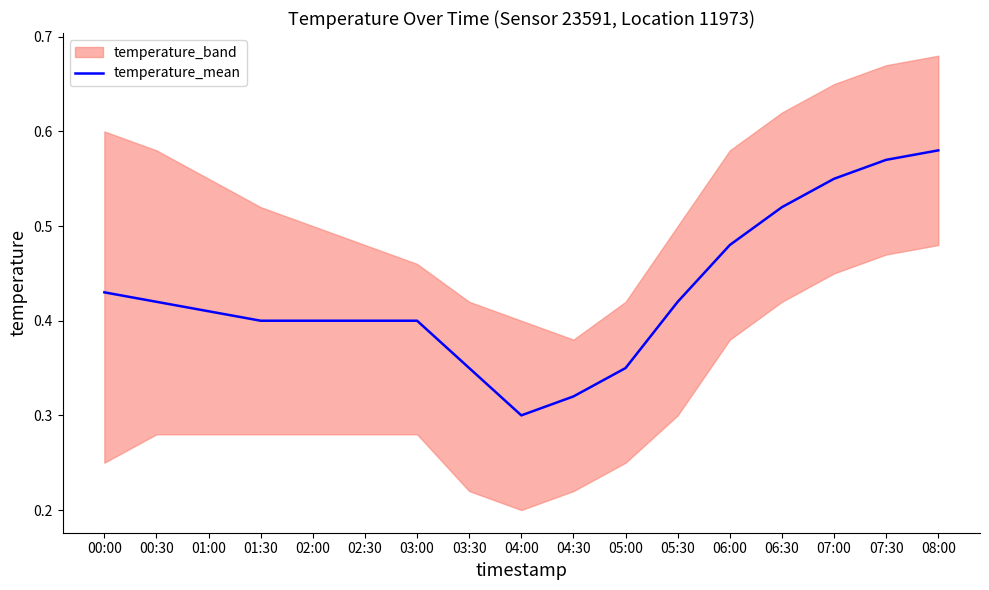

Reading left to right, transcribe all the data shown in this chart.

00:00=0.4	00:30=0.4	01:00=0.4	01:30=0.4	02:00=0.4	02:30=0.4	03:00=0.4	03:30=0.3	04:00=0.3	04:30=0.3	05:00=0.3	05:30=0.4	06:00=0.5	06:30=0.5	07:00=0.6	07:30=0.6	08:00=0.6